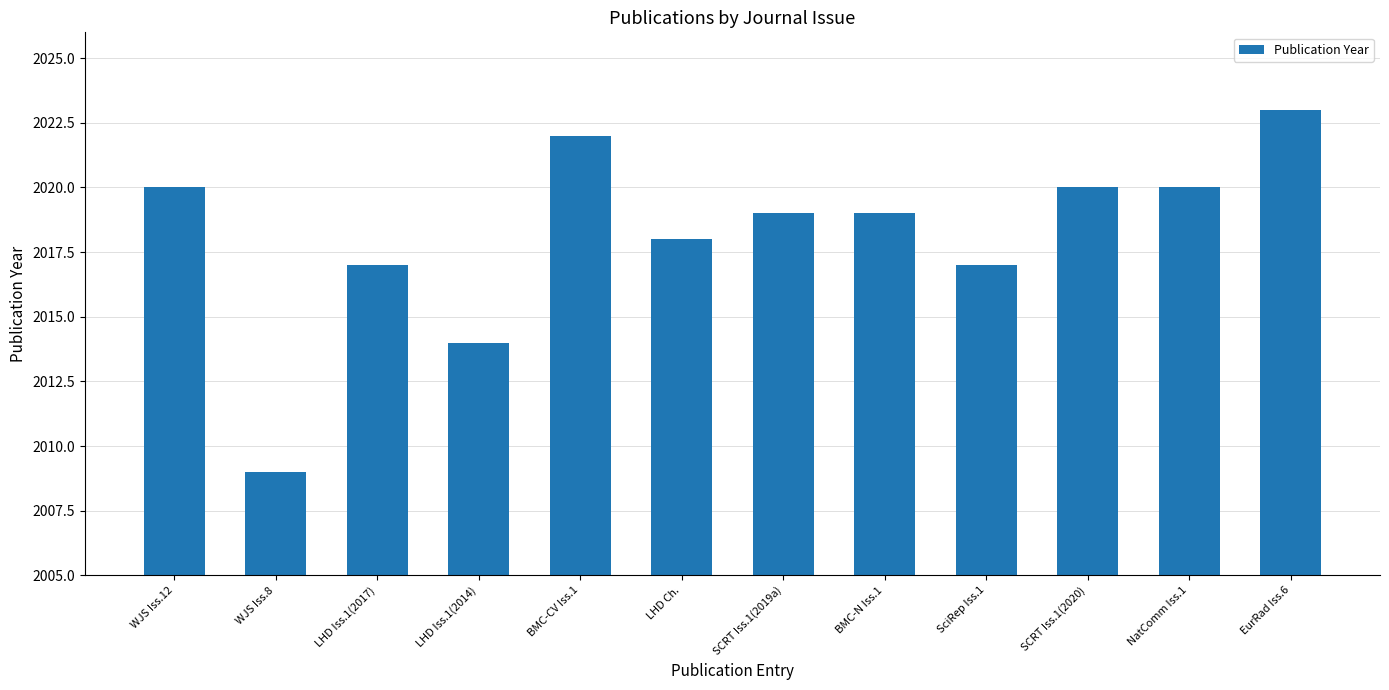

What is the label of the 6th bar from the left?

LHD Ch.